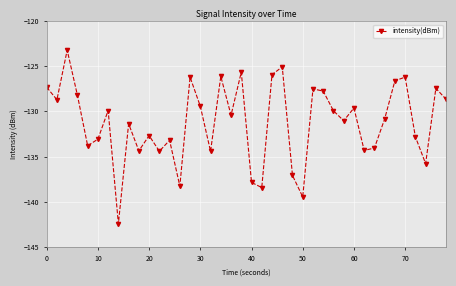

True or false: the data has more than 1 interior local peaks.

True